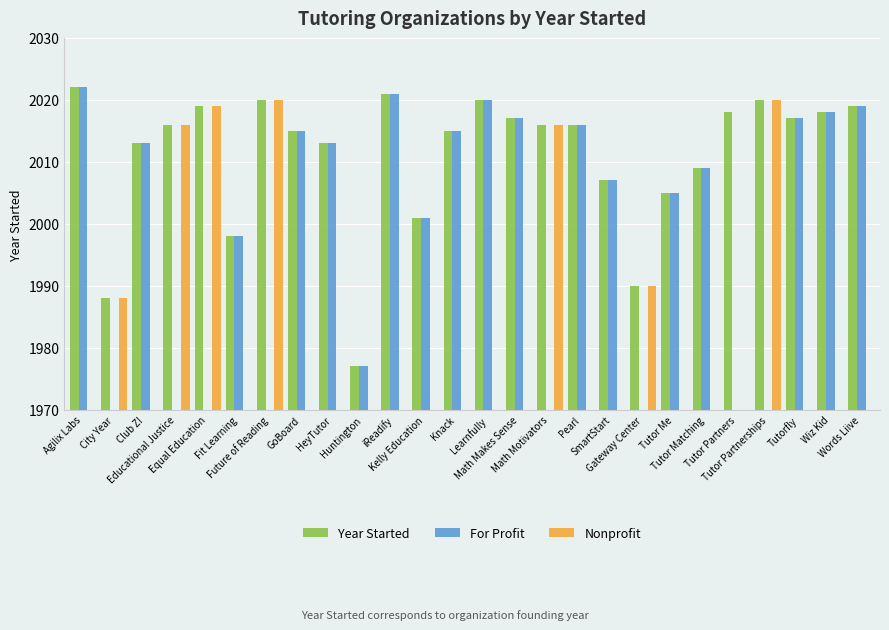

Which series changed the most between iReadify and Knack?

Year Started